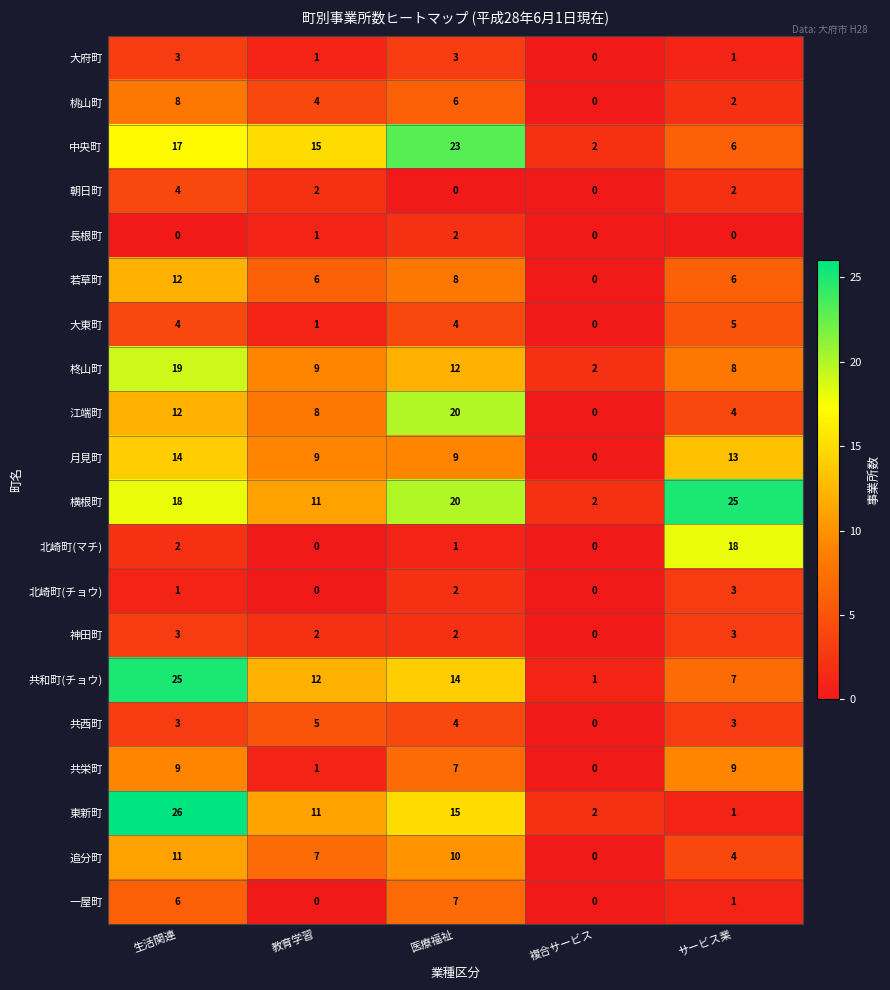

At which label is 北崎町(マチ) closest to 9?

生活関連